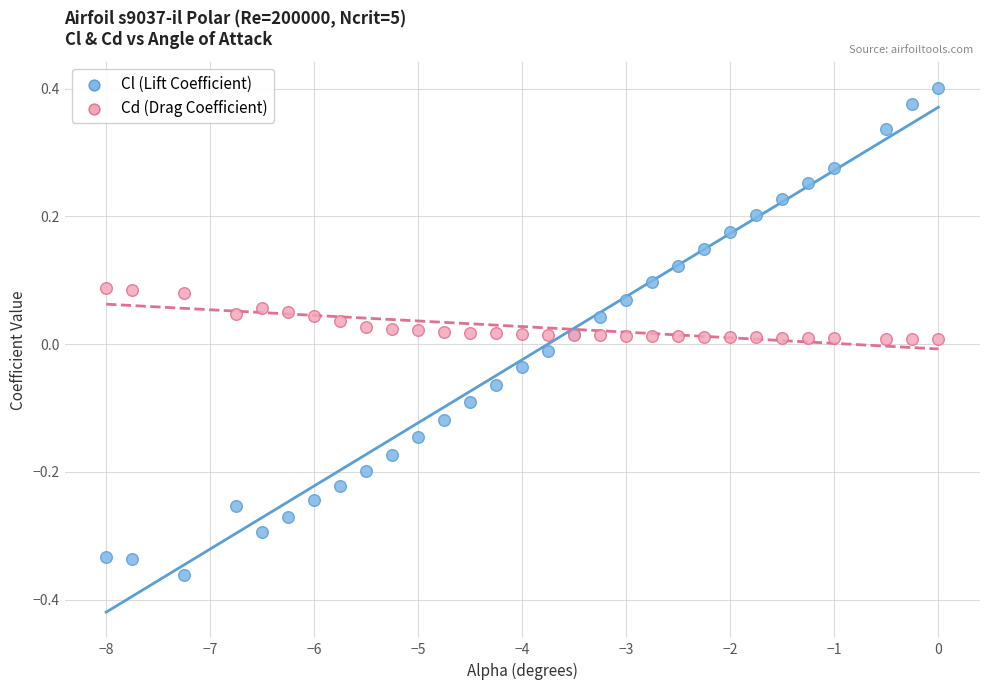

Which series contains the lowest Y value?

Cl (Lift Coefficient)